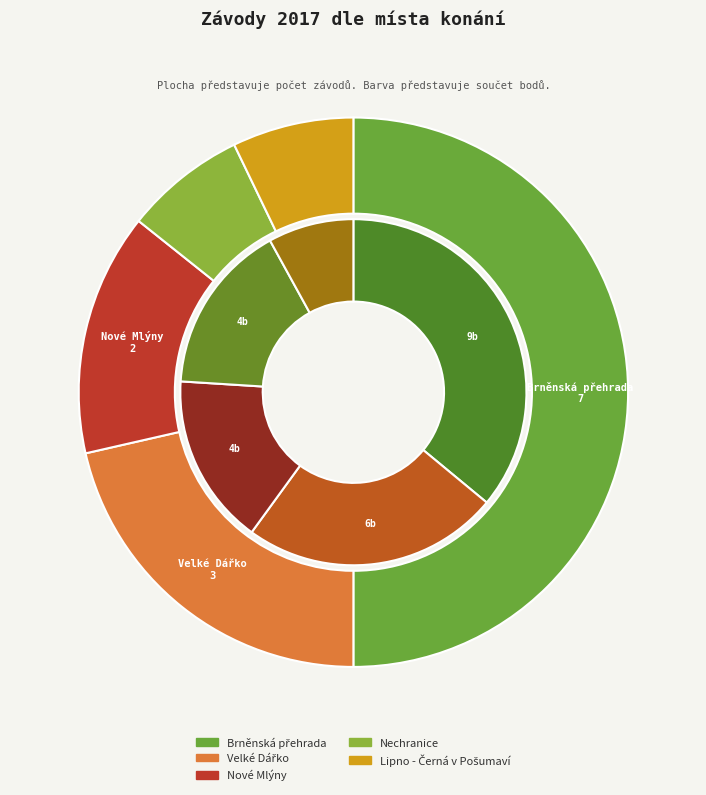

To the nearest percent, what is the difference between the largest and smallest slice percentages?

43%